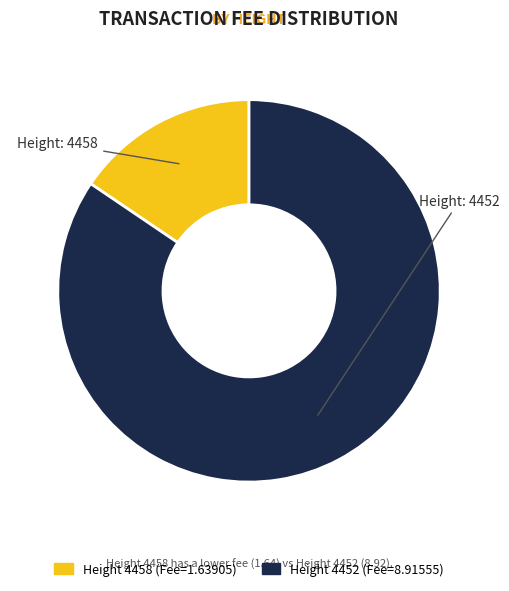

How many segments does this pie chart have?

2